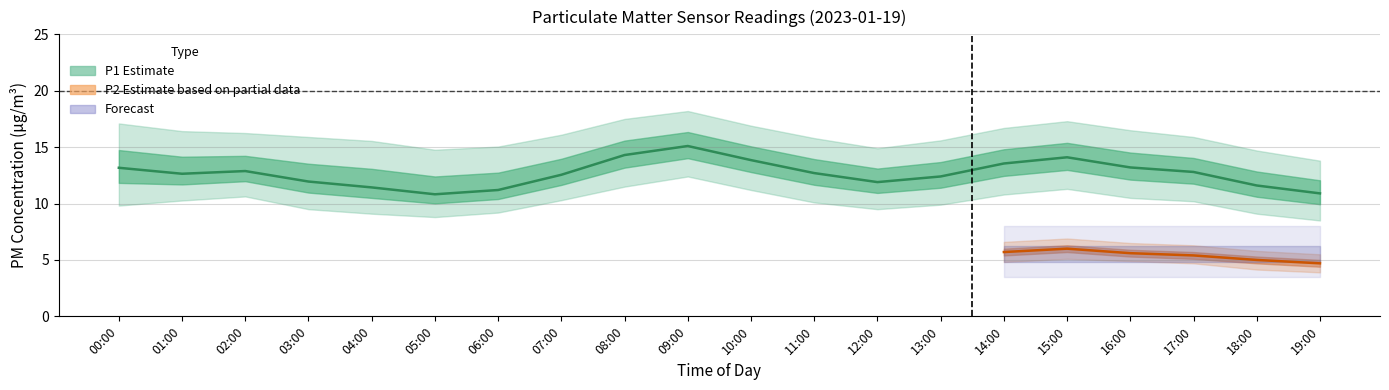

What is the spread (max minus min) of values at 16:00?

11.6